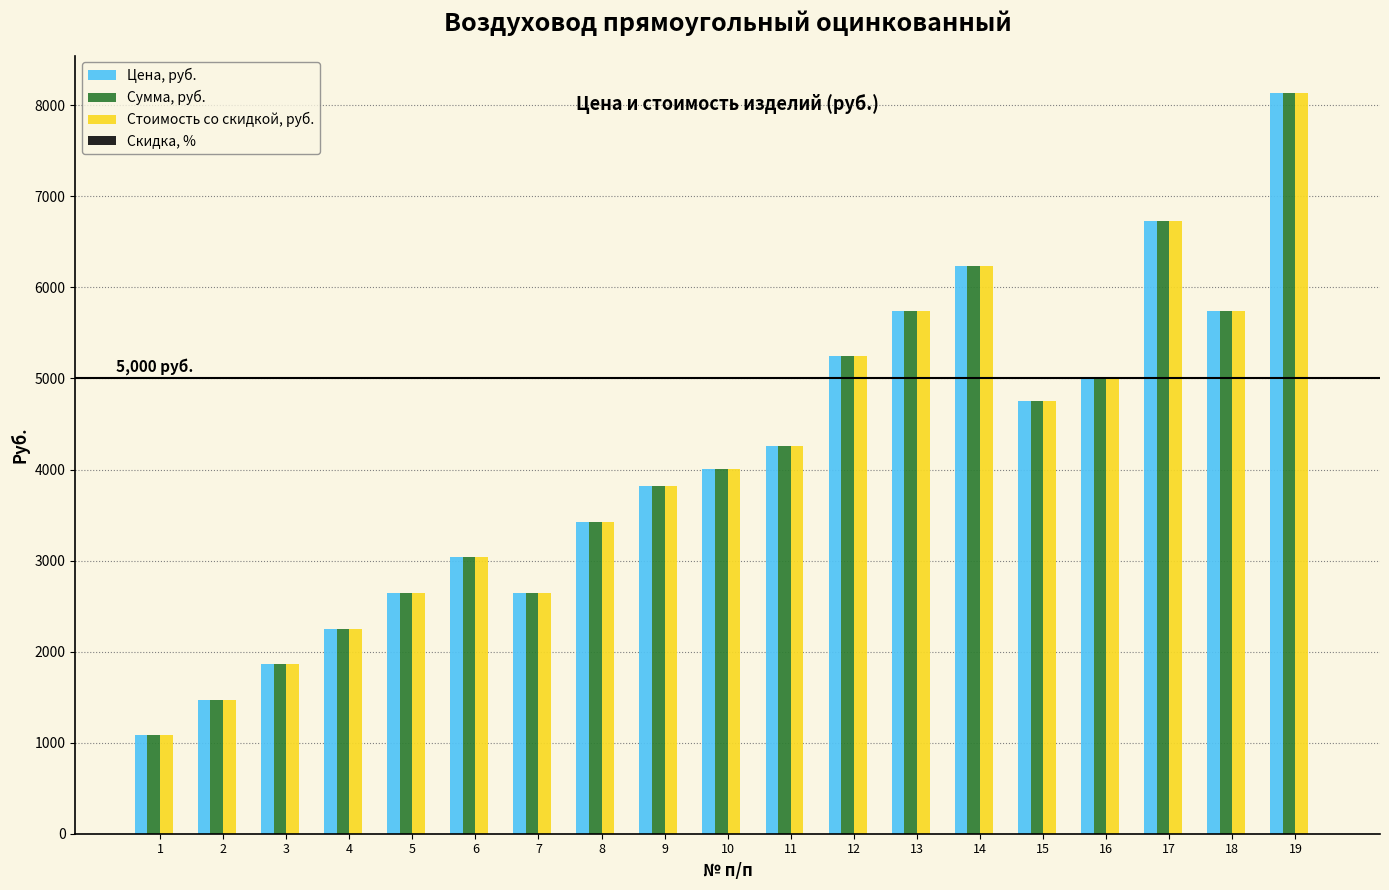

How many data points in Сумма, руб. are less than 4008?

9